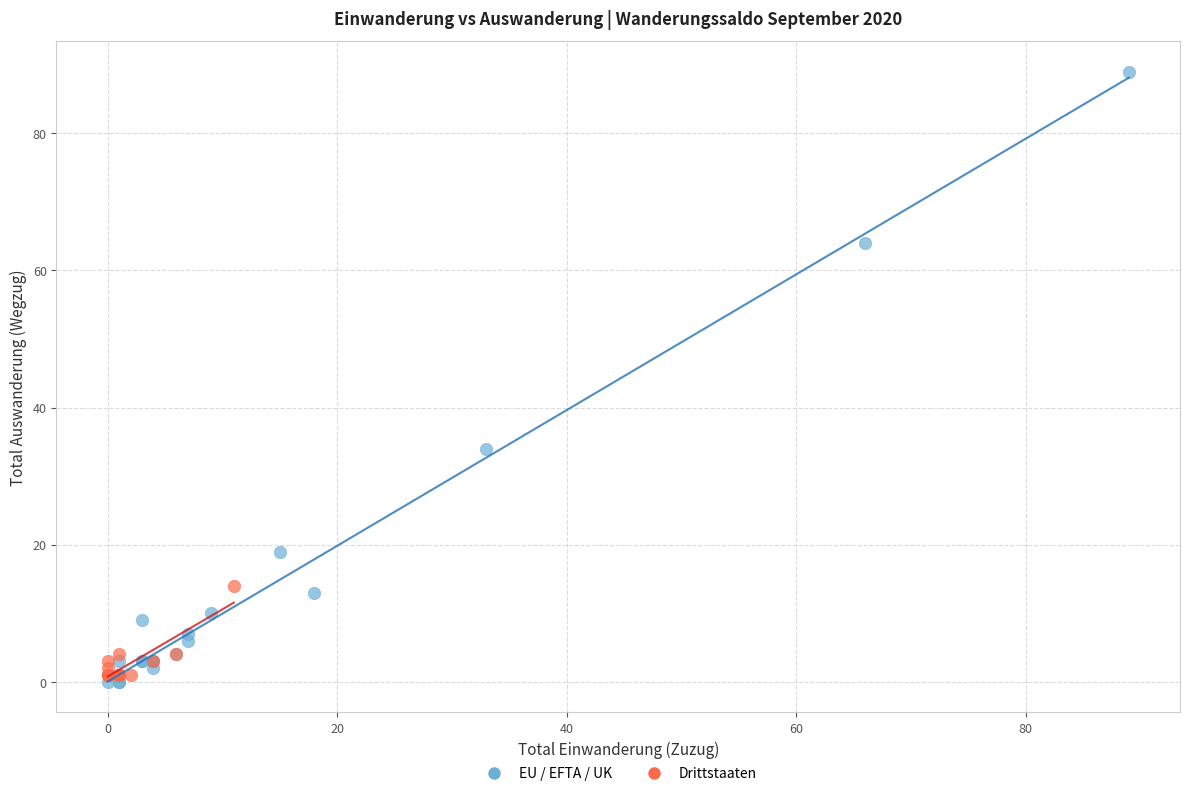

What are all the series names shown in the legend?

EU / EFTA / UK, Drittstaaten